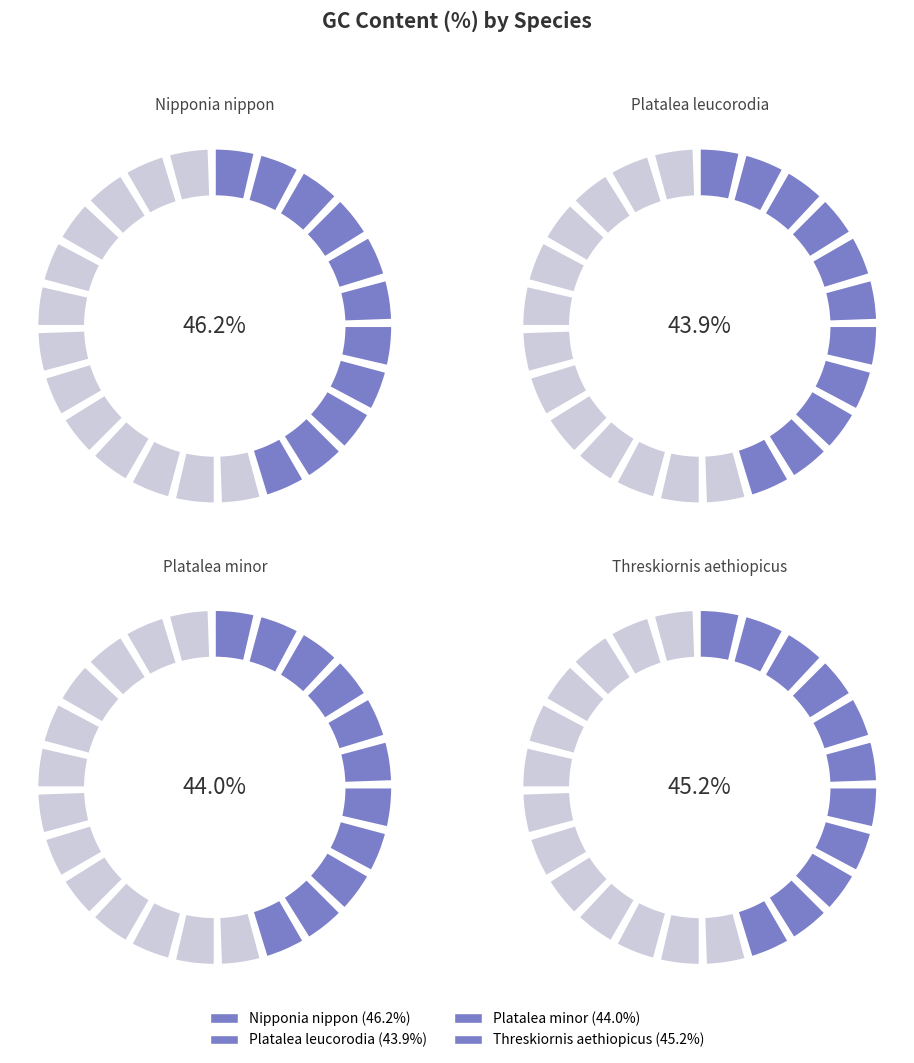

Rank the categories by value from lowest to highest.

Platalea leucorodia, Platalea minor, Threskiornis aethiopicus, Nipponia nippon